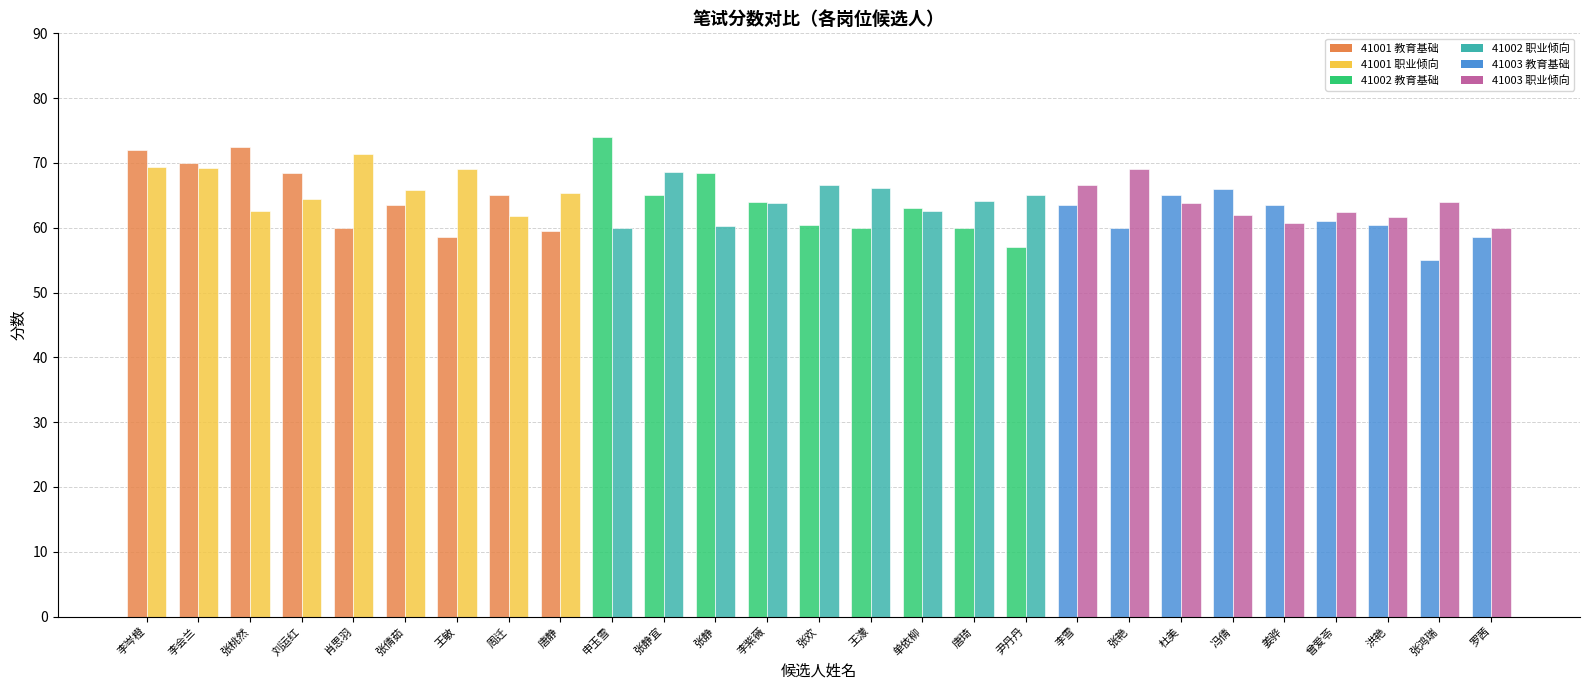

What is the total value across all series at 尹丹丹?

122.0